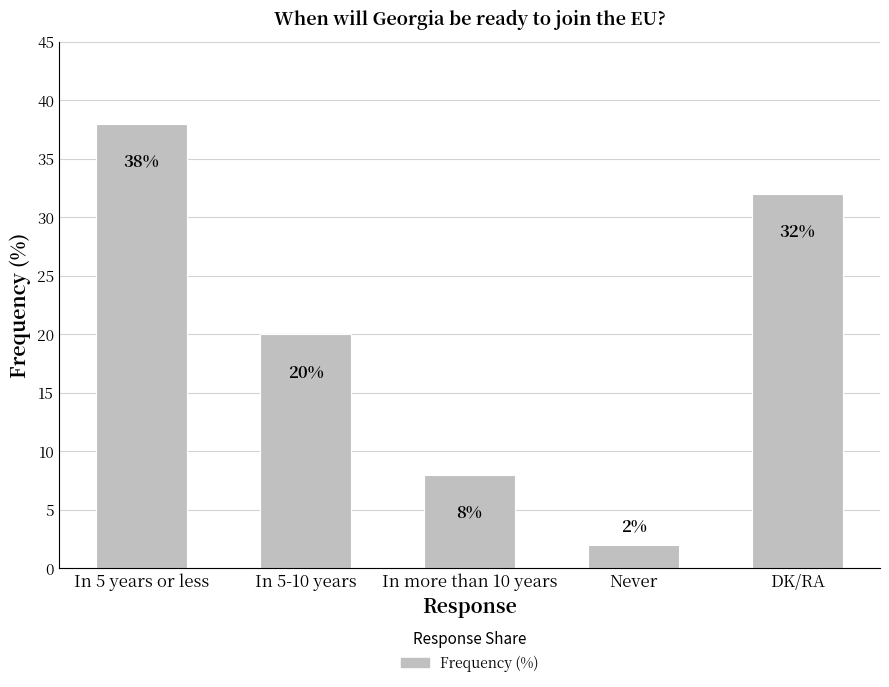

The value at In 5 years or less is 21. True or false?

False